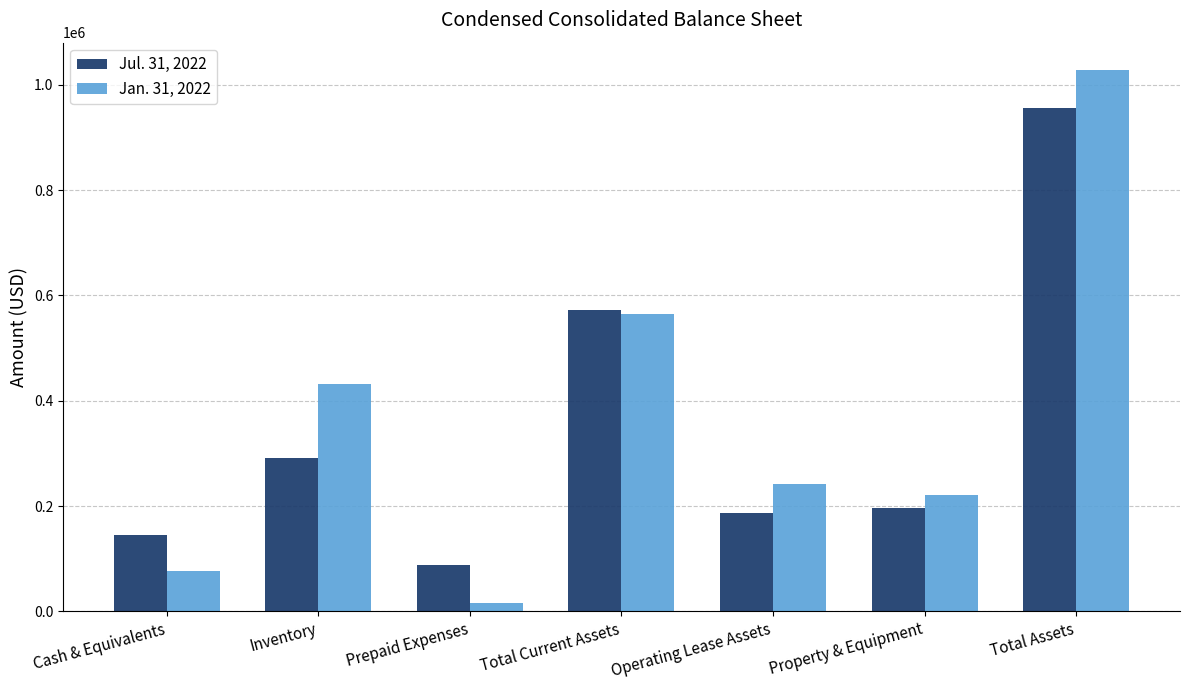

What are all the series names shown in the legend?

Jul. 31, 2022, Jan. 31, 2022